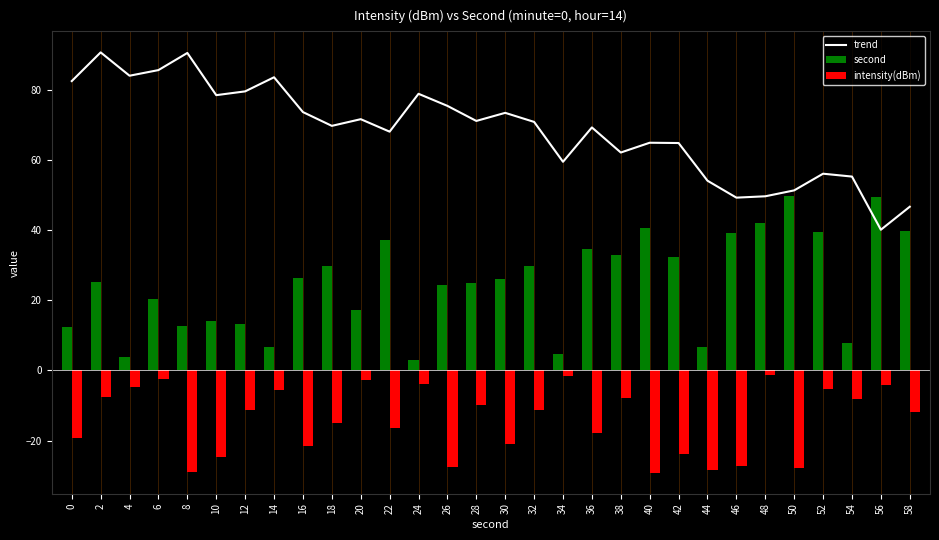

What are all the series names shown in the legend?

trend, second, intensity(dBm)